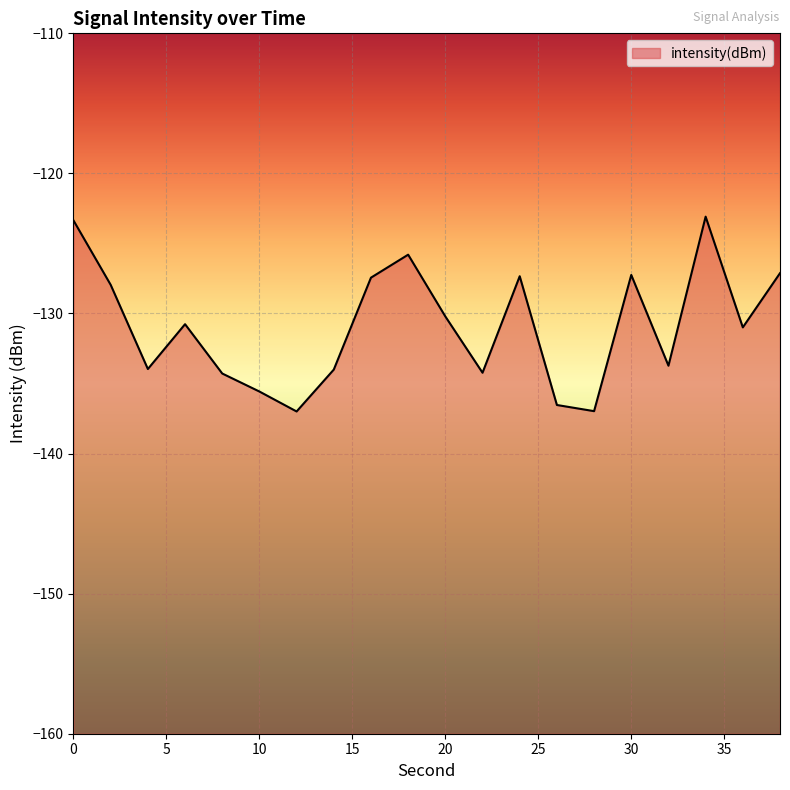

At which category does the chart reach its peak across all series?

34